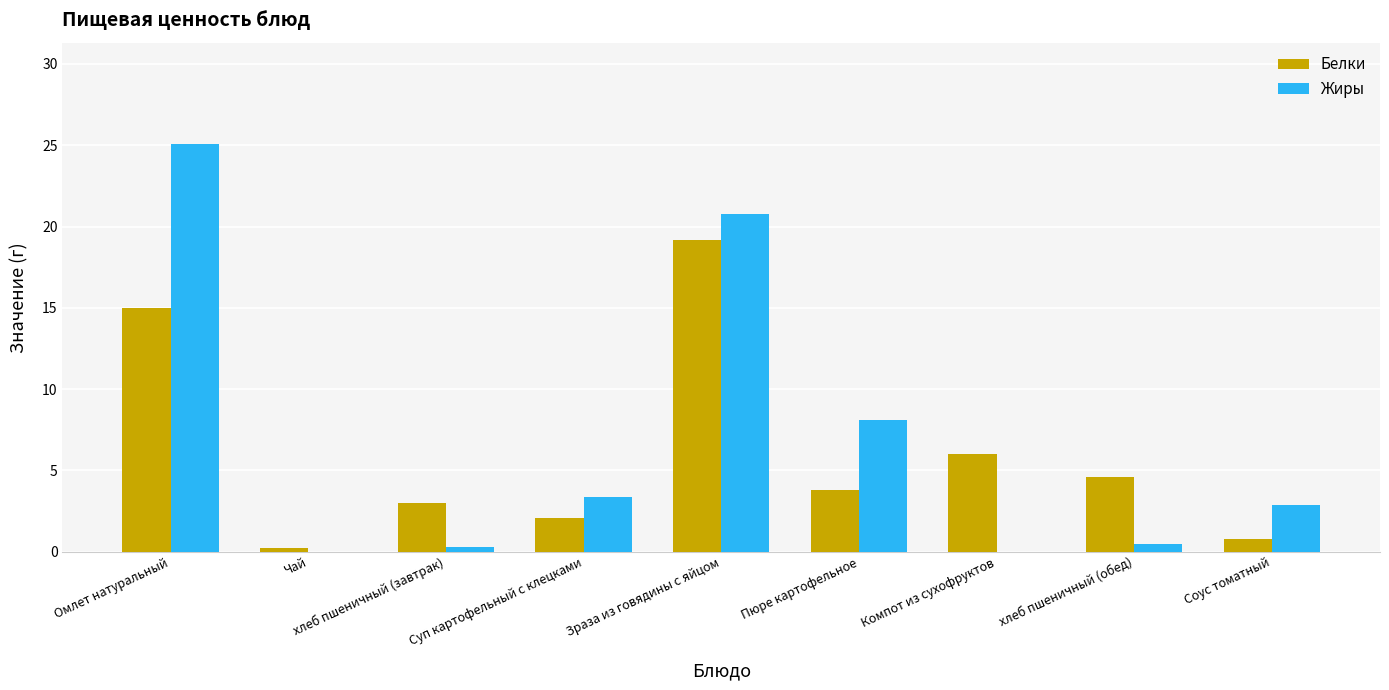

The value of Жиры at Соус томатный is 4.8. True or false?

False